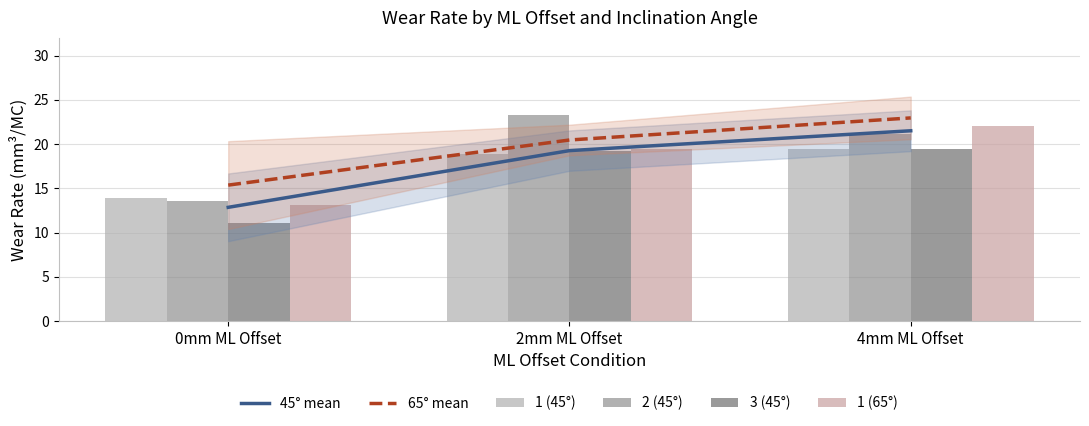

Is it true that 65° mean equals 12.7 at 4mm ML Offset?

False